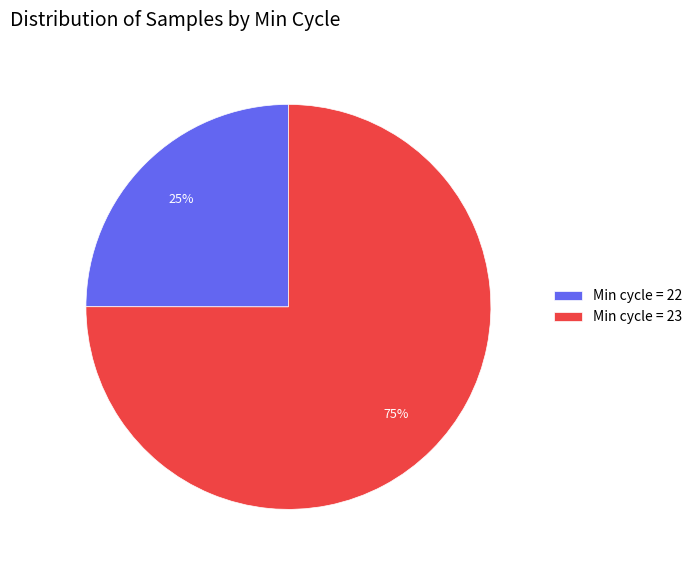

Count the number of slices in the pie.

2